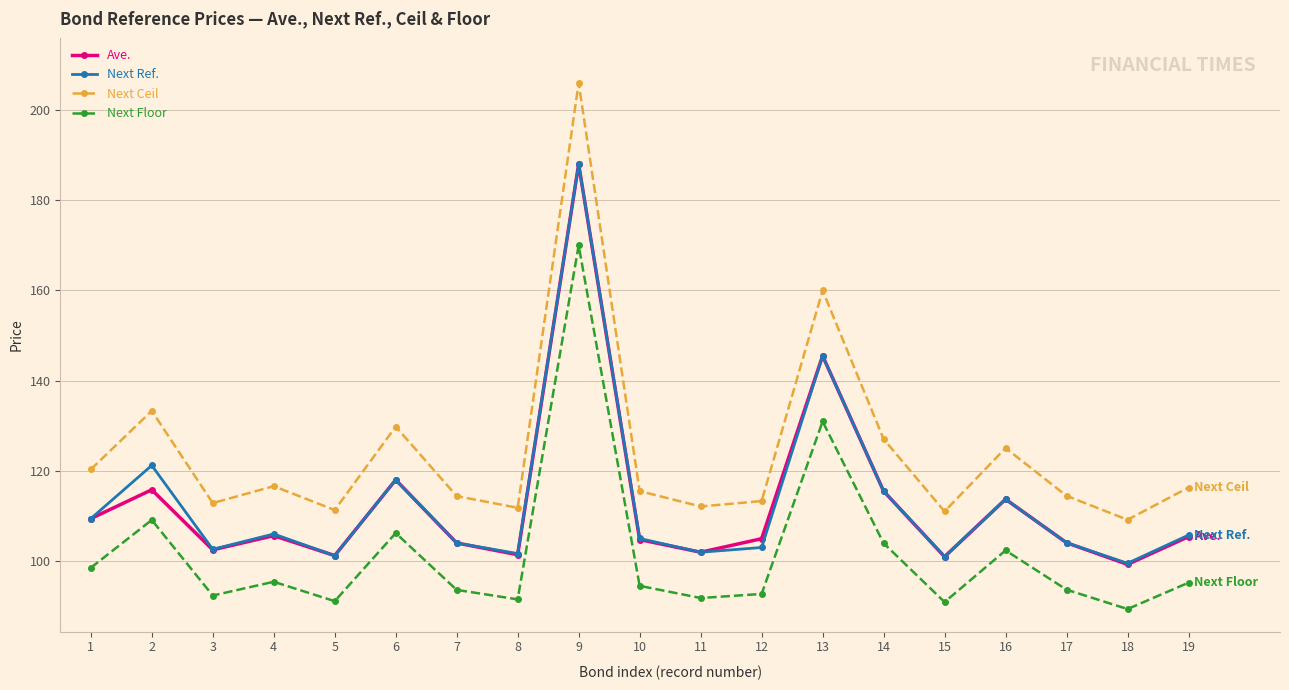

The value of Next Ceil at 1 is 120.3. True or false?

True